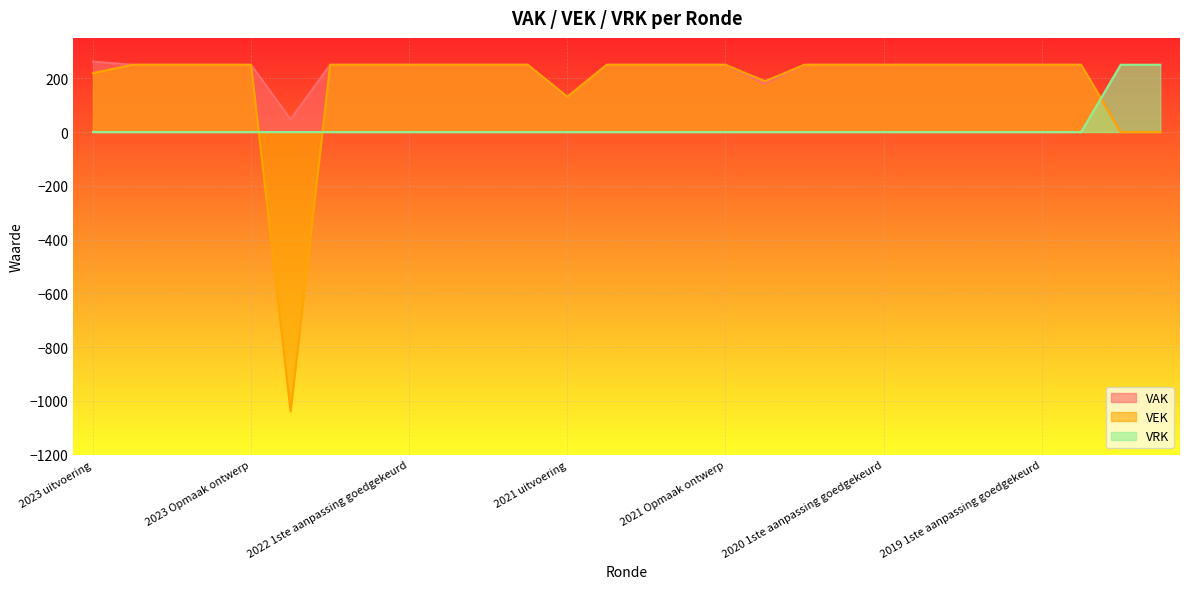

The value of VEK at 2020 Opmaak ontwerp is 250. True or false?

True